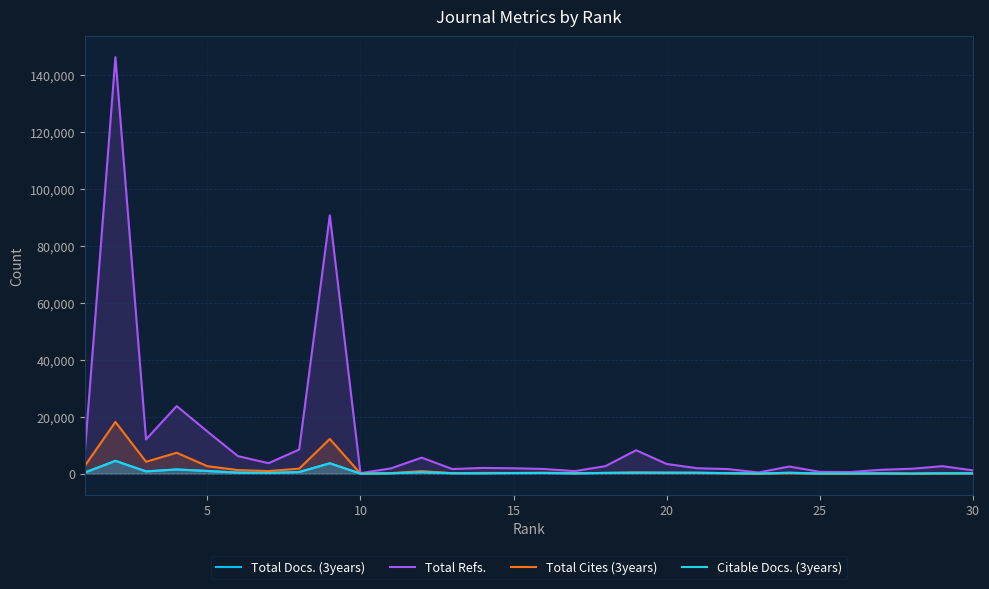

What is the greatest value displayed?

146166